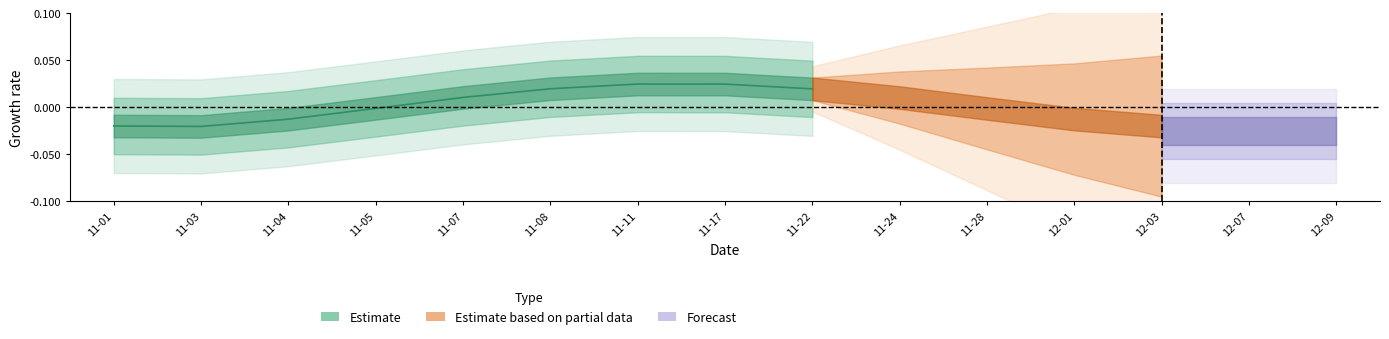

Is this an area chart (filled region under the line)?

No